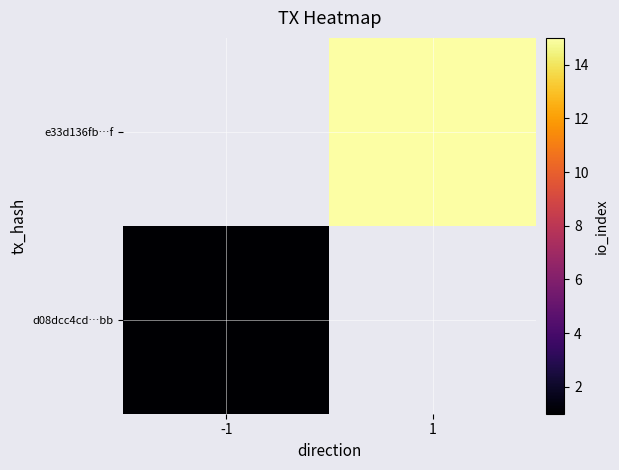

What is the smallest value displayed?

1.0